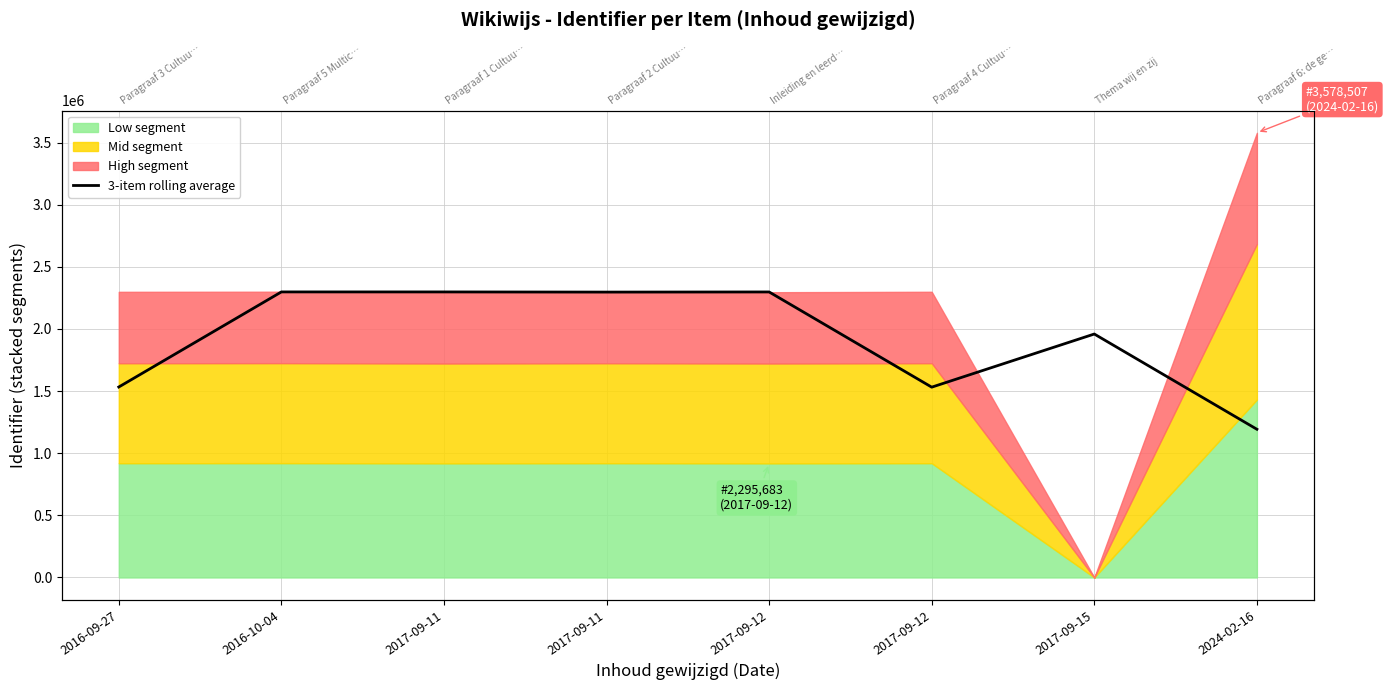

What is the difference between the maximum and second lowest values?

766413.3